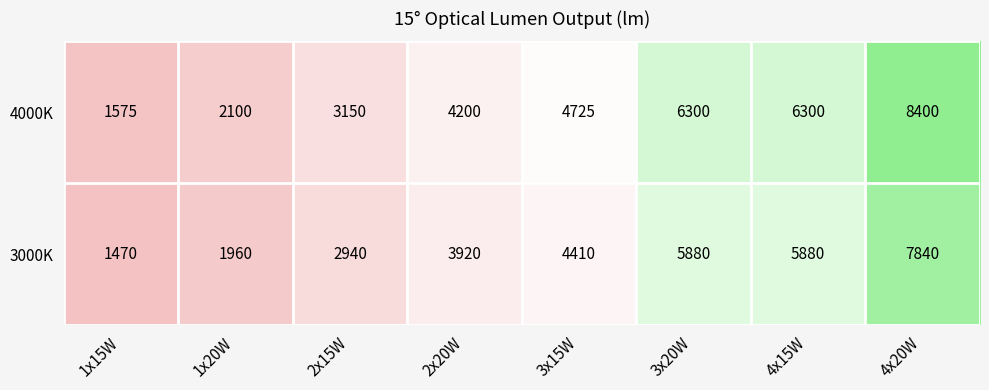

List the series in order of their overall mean, highest first.

4000K, 3000K